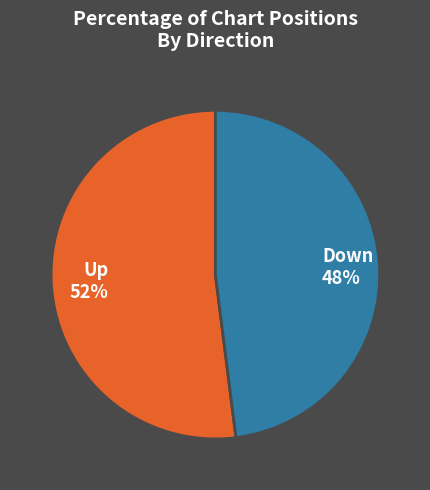

Between Up 52% and Down 48%, which is larger?

Up 52%